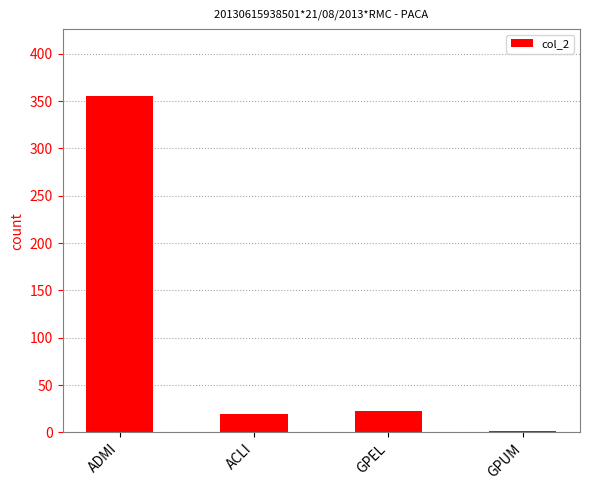

Is it true that the value at ACLI is 20?

True